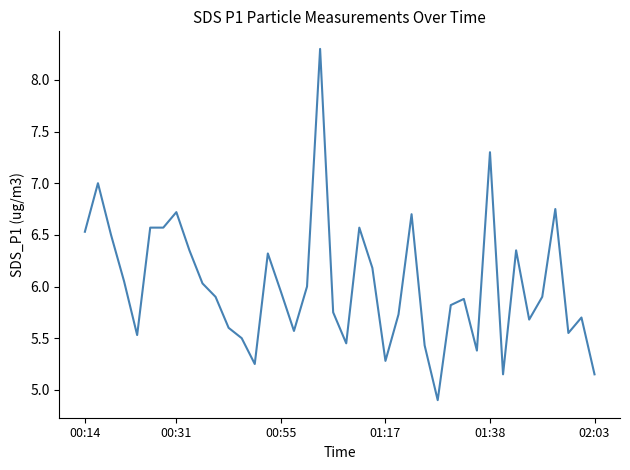

What is the smallest value displayed?

4.9